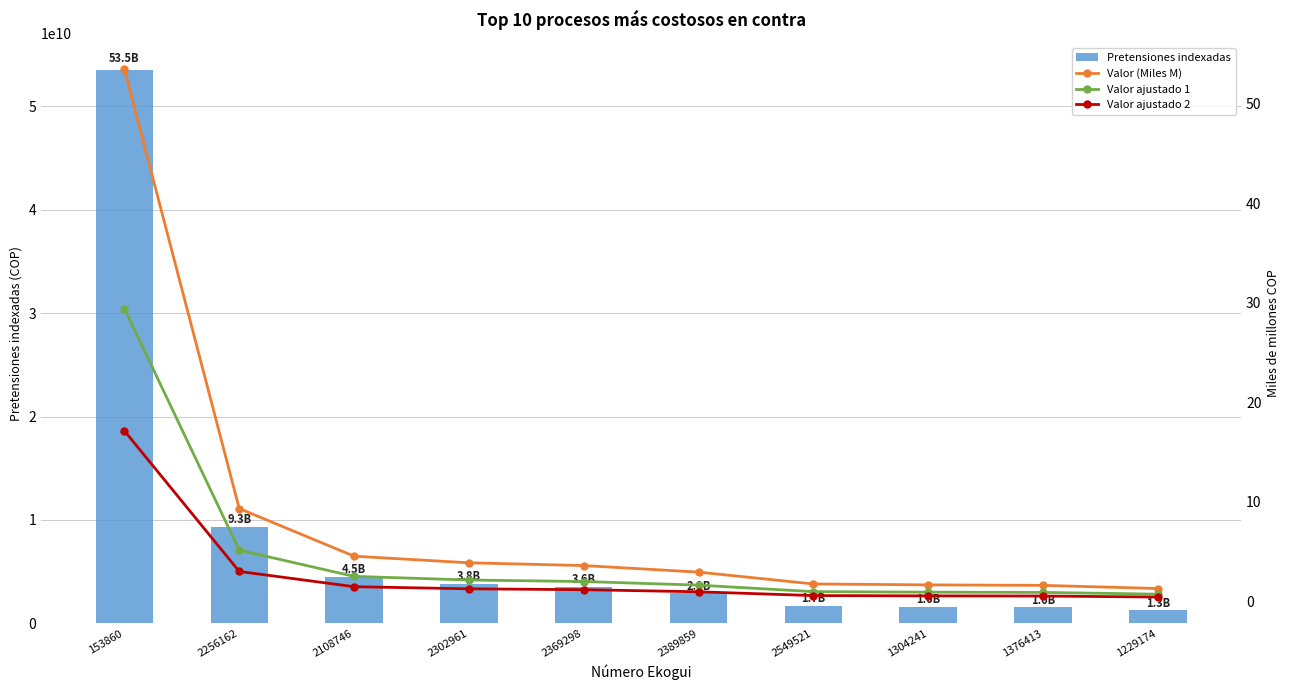

Which category has the highest value across all series?

153860